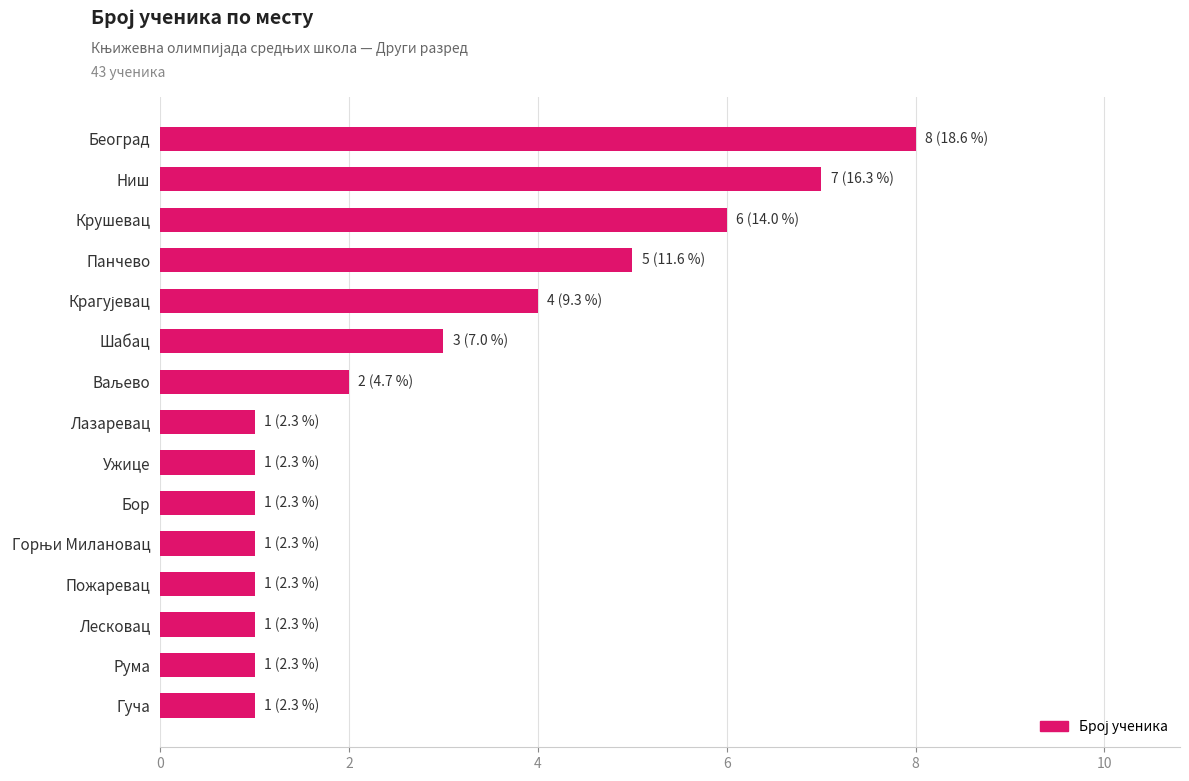

True or false: the data shows 8 at Београд.

True